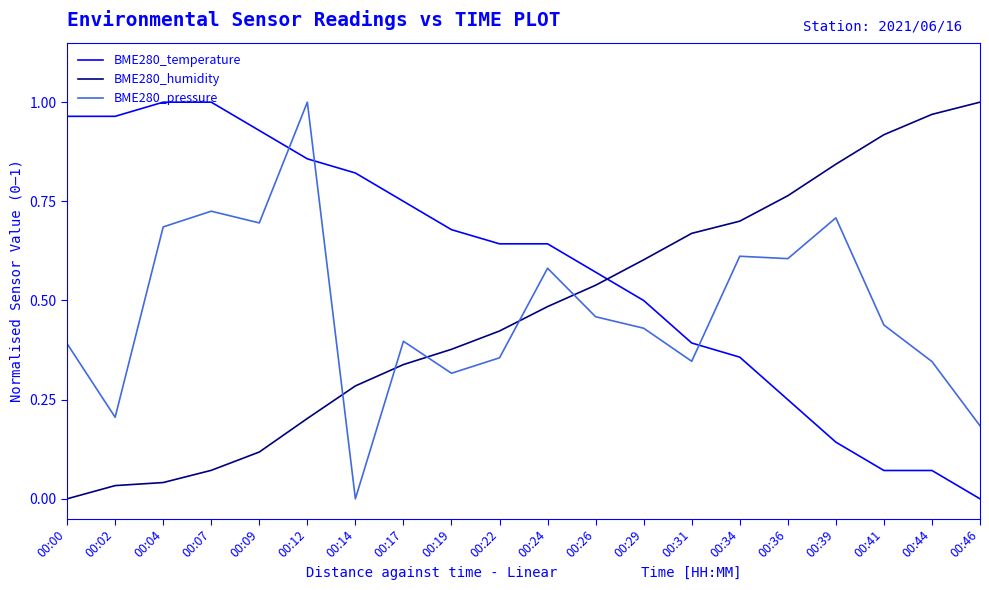

True or false: BME280_humidity has more than 2 points higher than both neighbors.

False